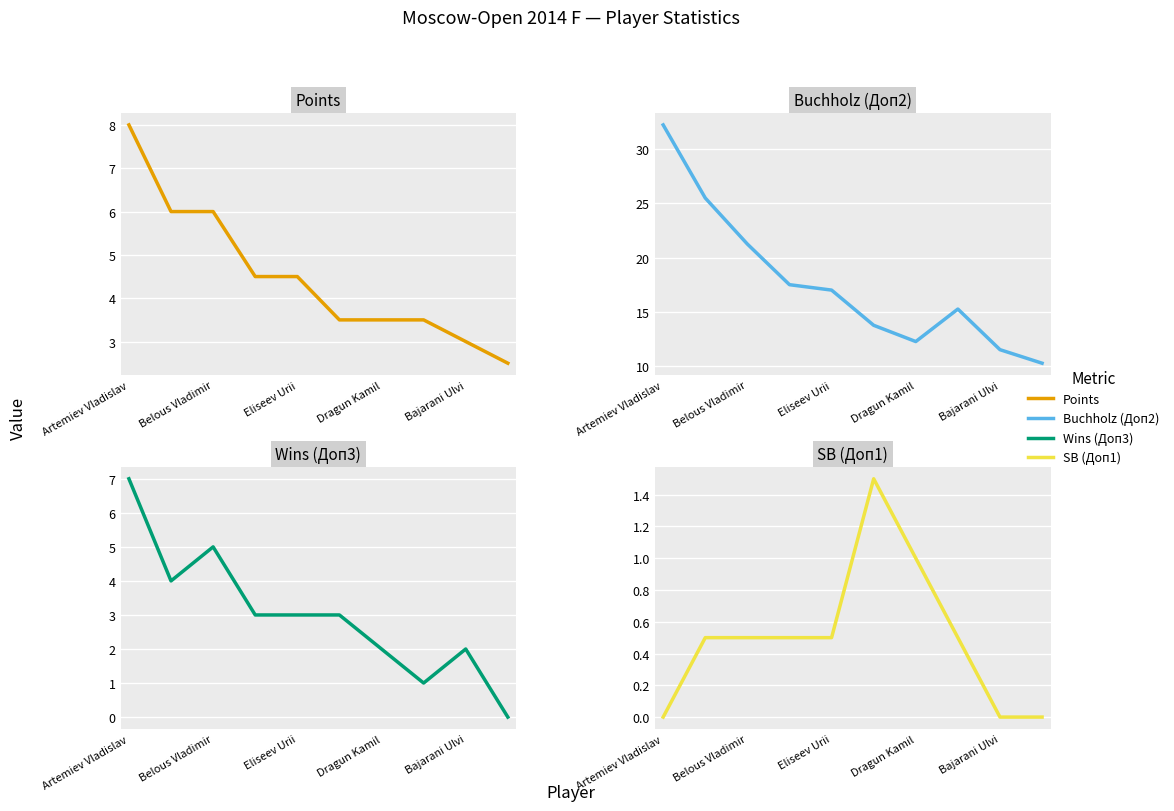

Is the value of SB (Доп1) at 9 greater than the value of Points at Bajarani Ulvi?

No